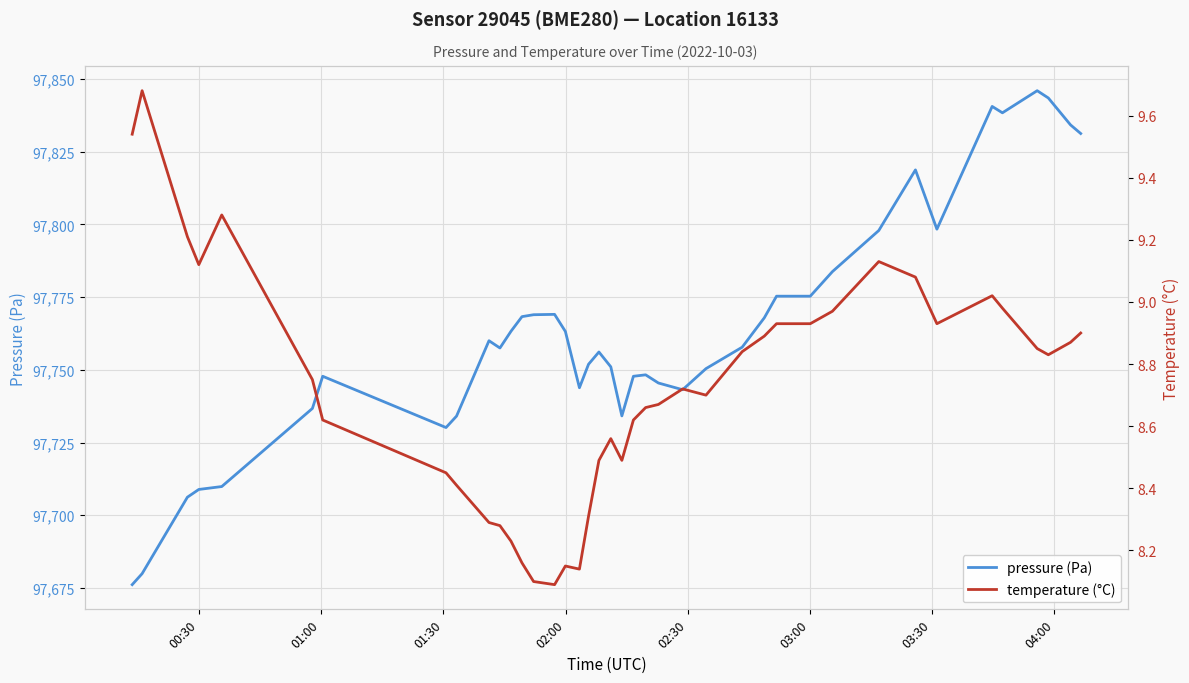

True or false: pressure (Pa) and temperature (°C) intersect in this chart.

False